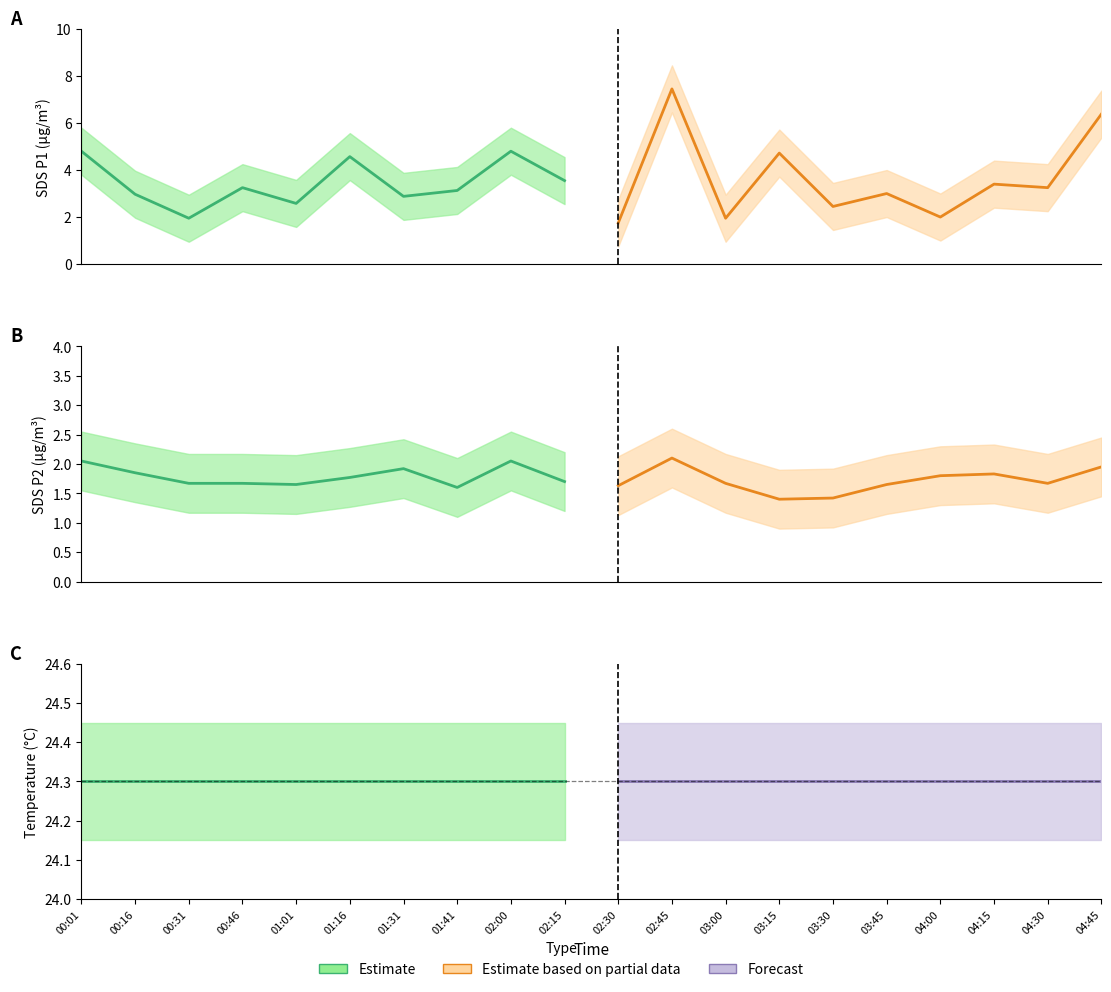

What are all the series names shown in the legend?

Estimate, Estimate based on partial data, Forecast